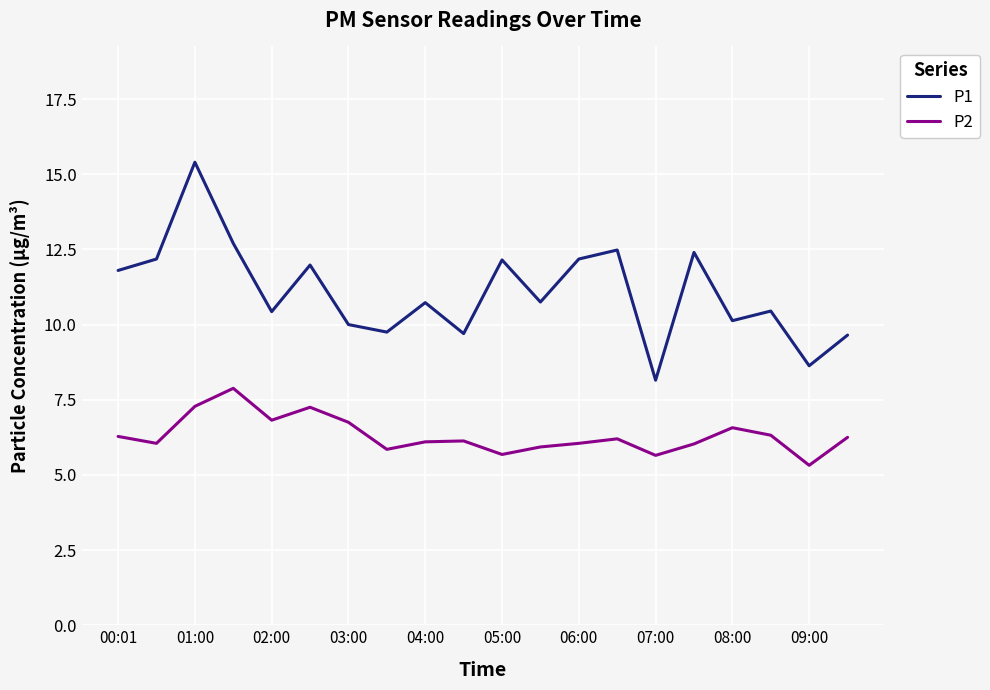

Rank the series by their average value, from lowest to highest.

P2, P1